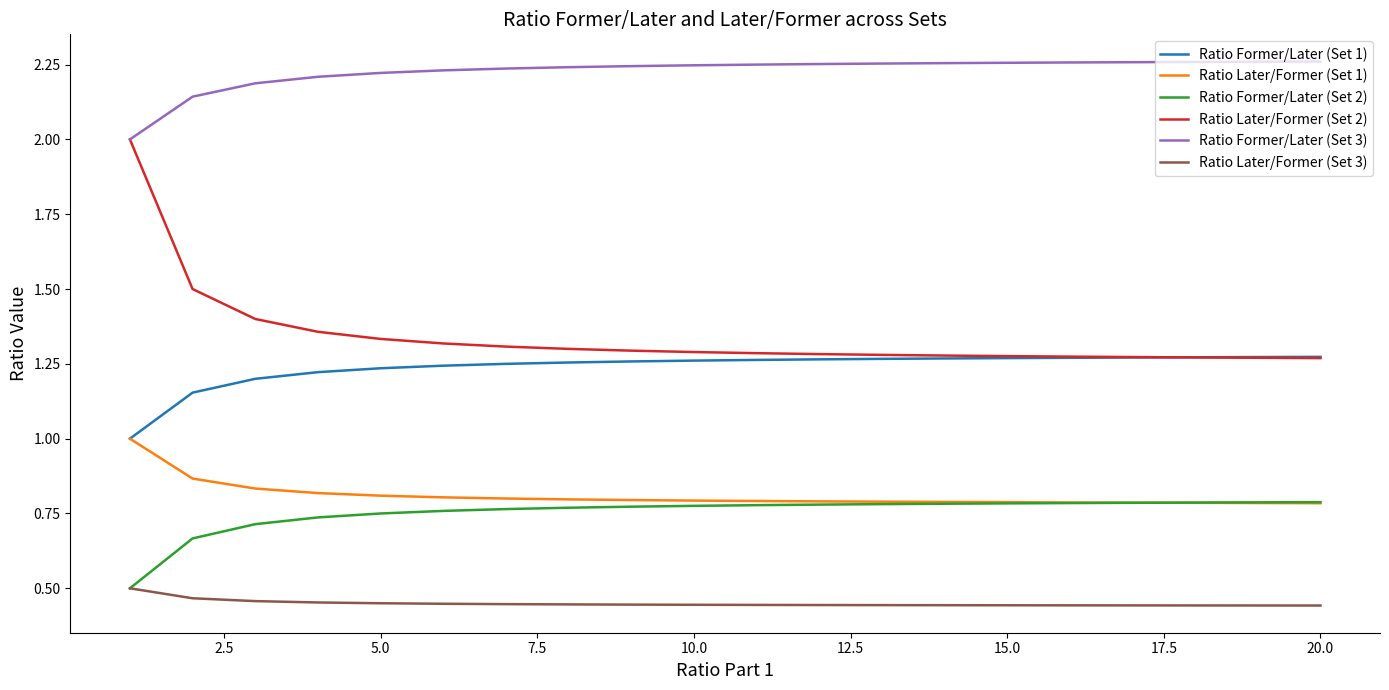

Which series has the widest spread of values?

Ratio Later/Former (Set 2)